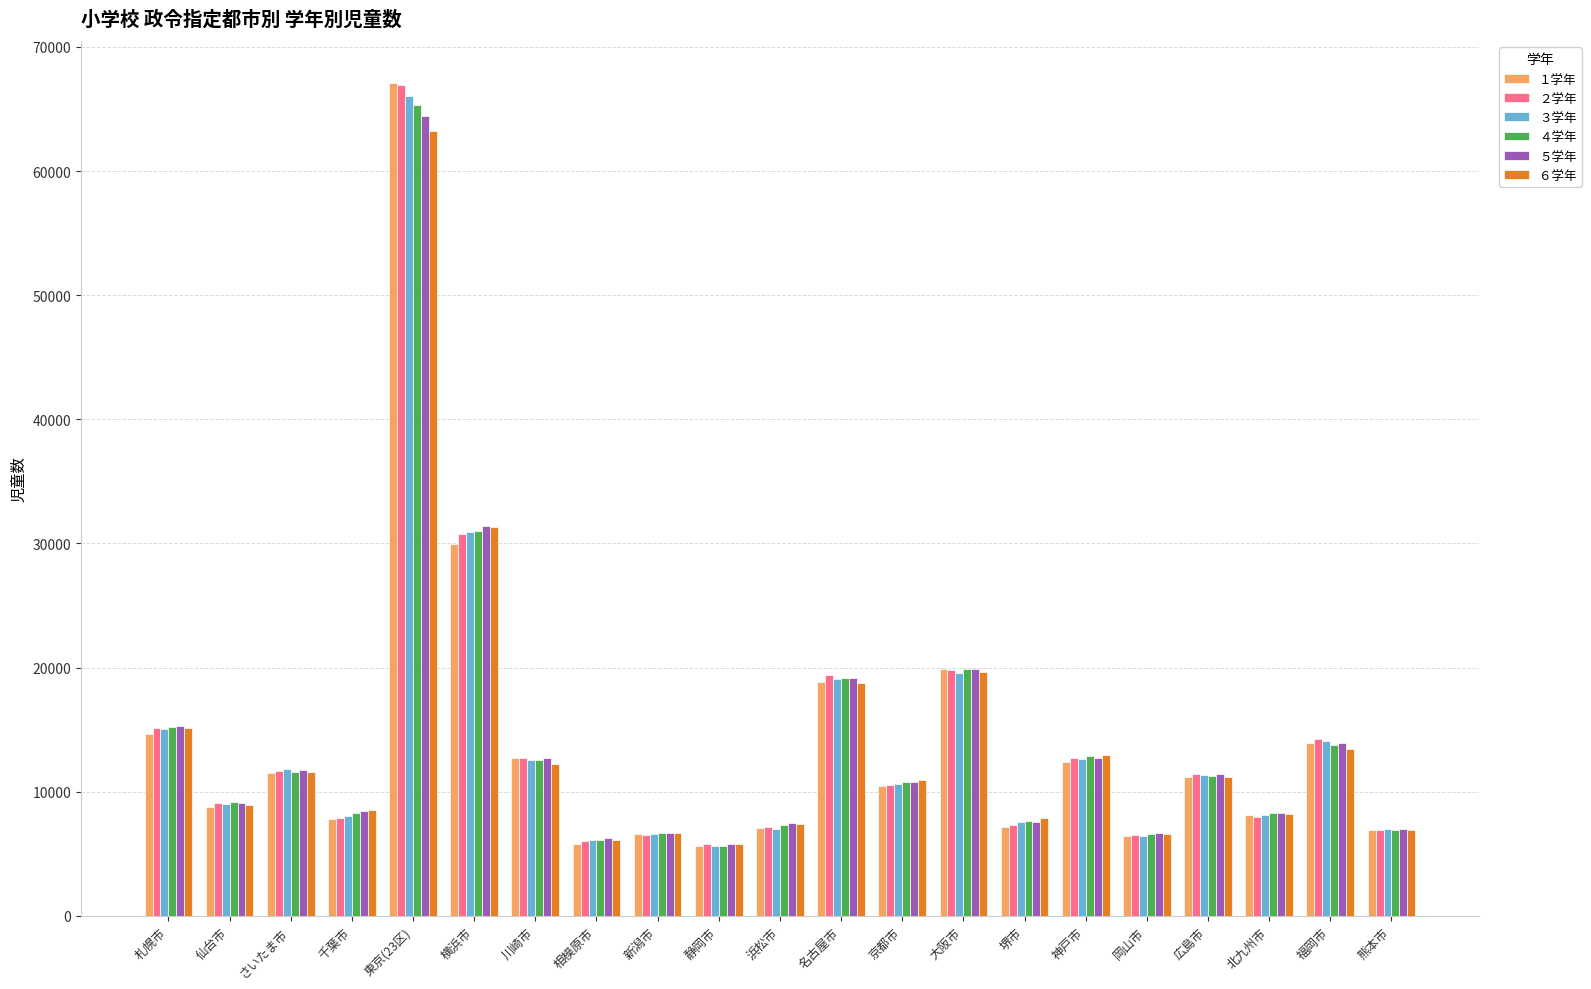

What is the highest value of the １学年 series?

67112